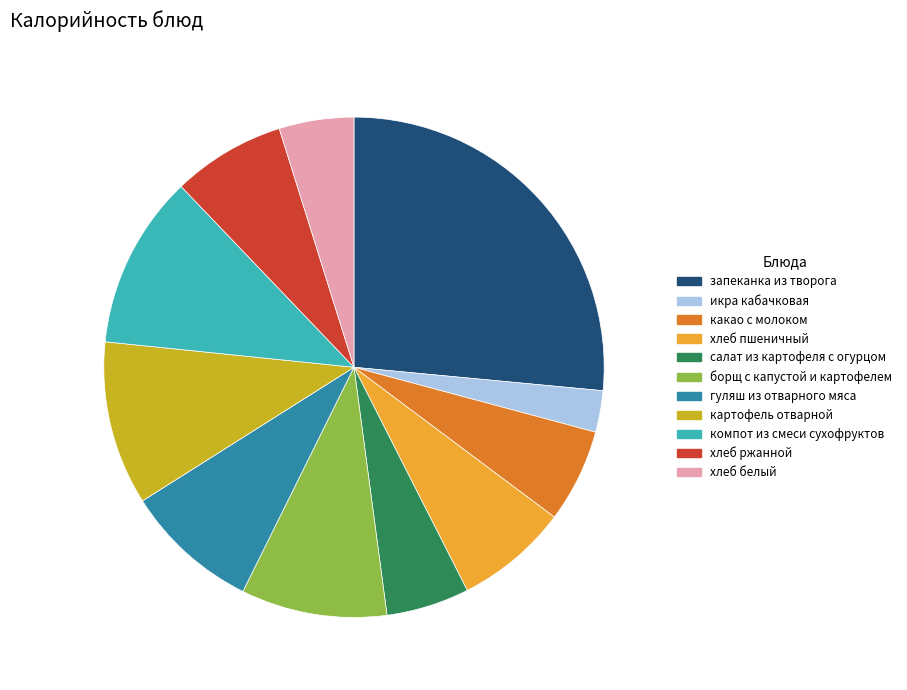

Does какао с молоком represent more than half of the total?

No